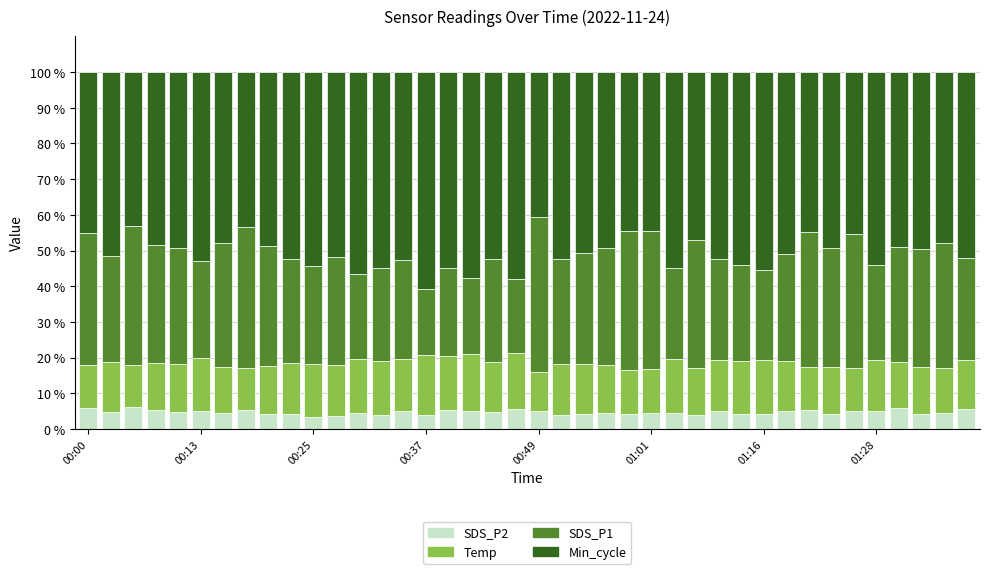

What is the difference between the maximum and minimum values in the SDS_P2 series?

2.8